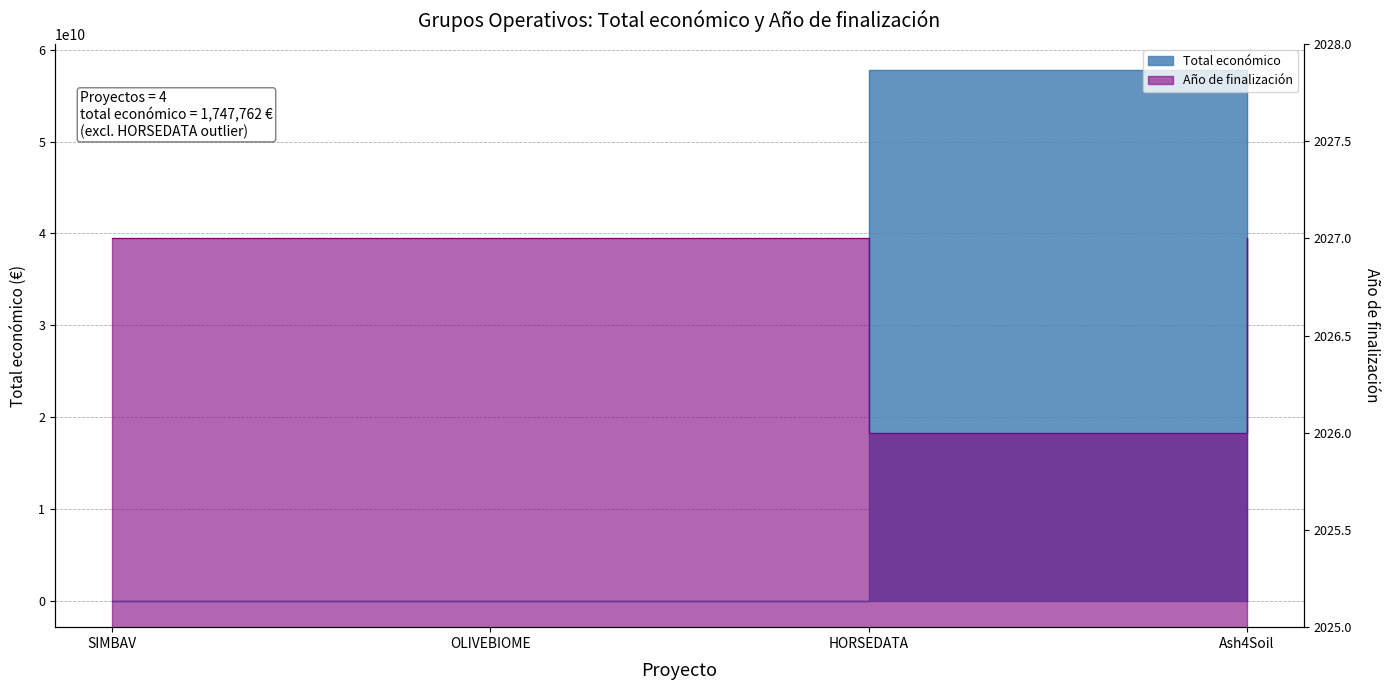

Reading left to right, extract all data points from this chart.

Total económico: 597651	550111	57763808464	600000
Año de finalización: 2027	2027	2026	2027